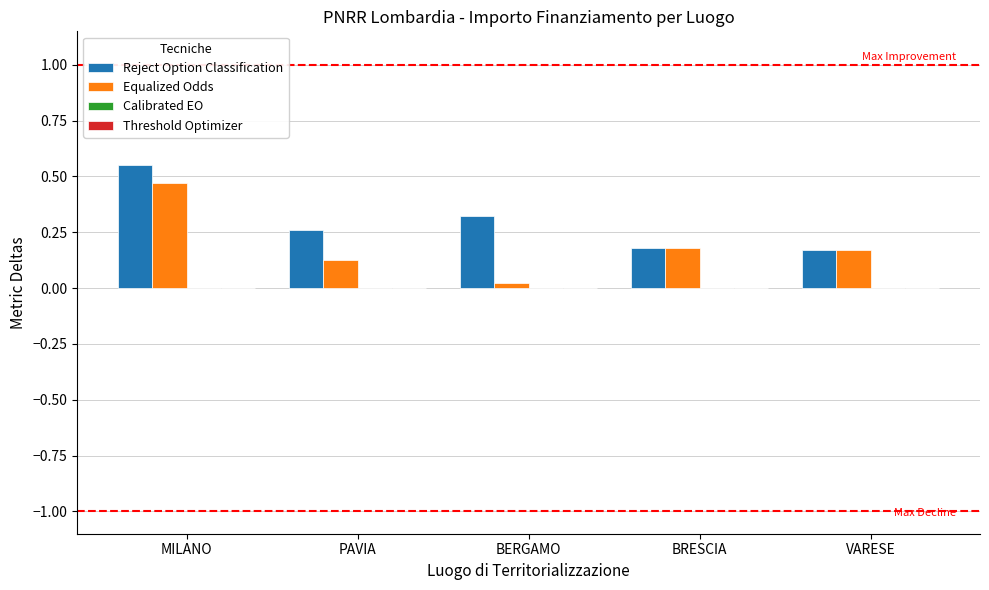

Is it true that Reject Option Classification equals 0.1 at PAVIA?

False